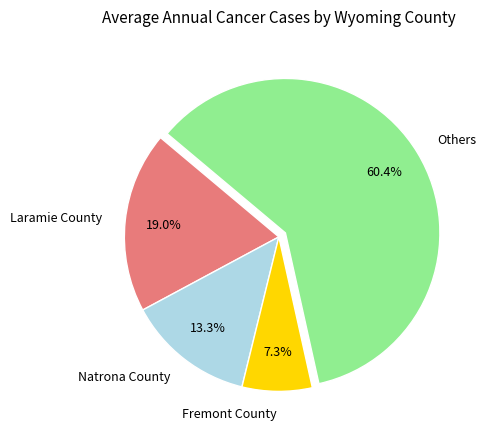

Between Others and Fremont County, which is larger?

Others